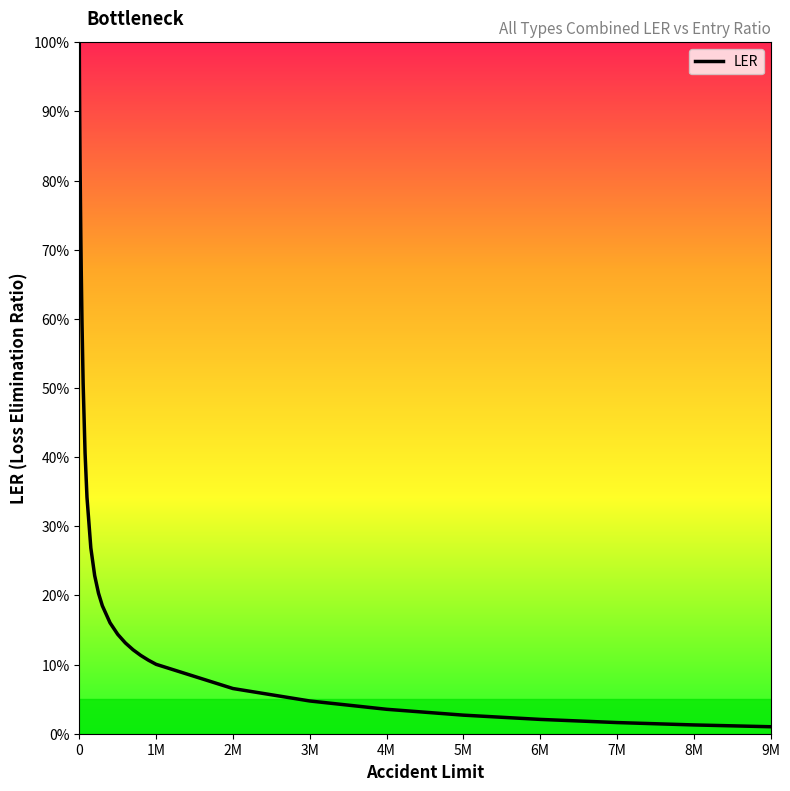

What is the difference between the maximum and minimum values?

1.0